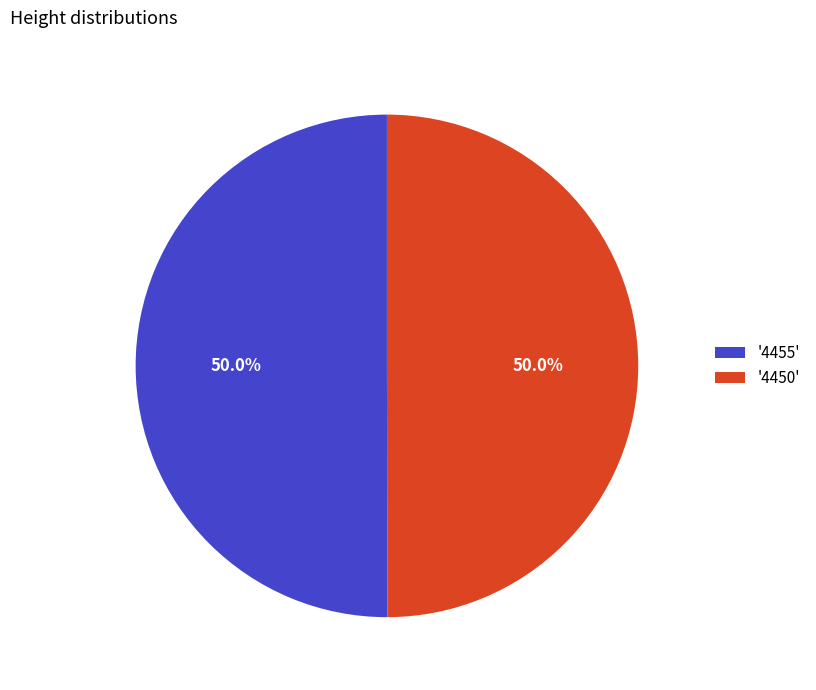

Approximately how many times larger is the value at '4450' compared to '4455'?

1.0